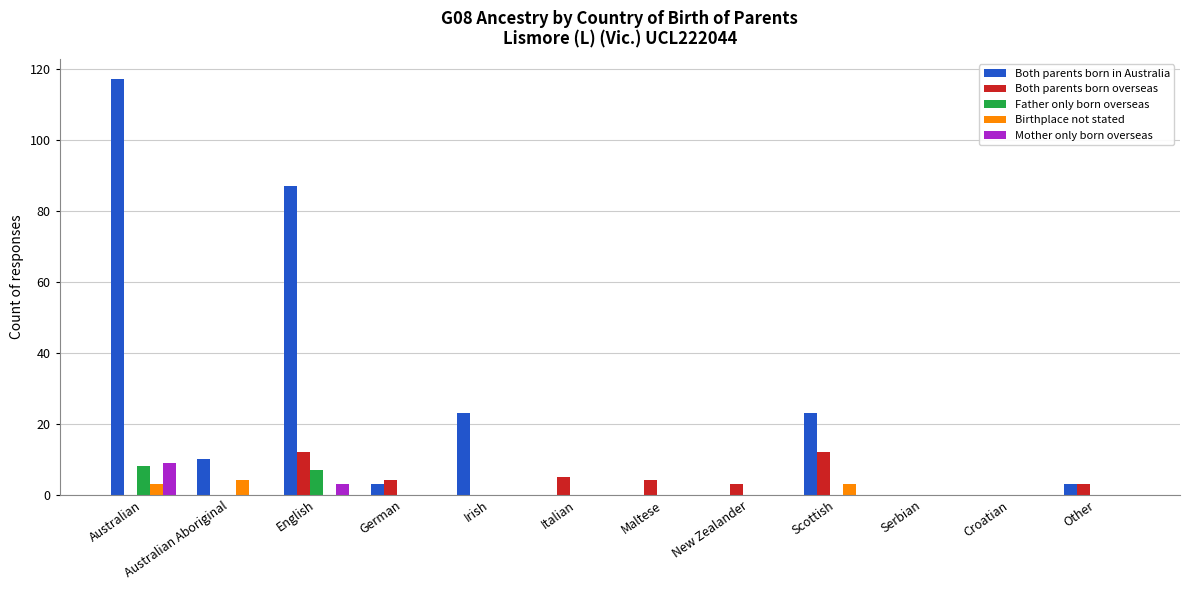

What are all the series names shown in the legend?

Both parents born in Australia, Both parents born overseas, Father only born overseas, Birthplace not stated, Mother only born overseas